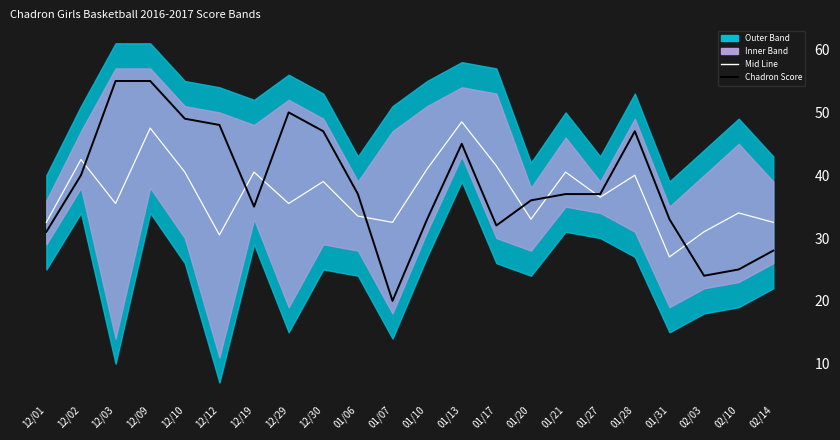

Which has a higher value, 12/30 or 01/07?

12/30